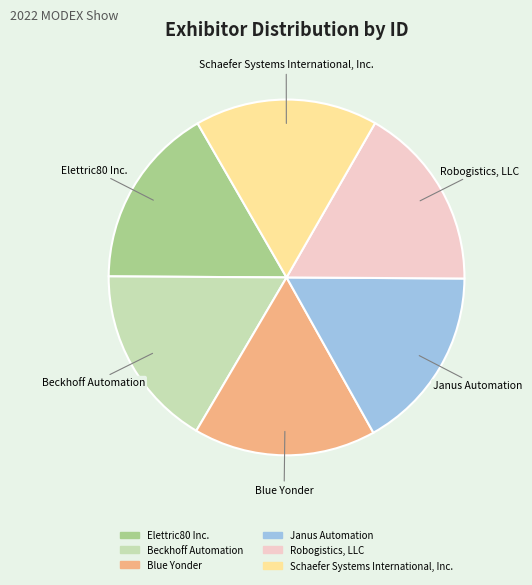

Count the number of slices in the pie.

6